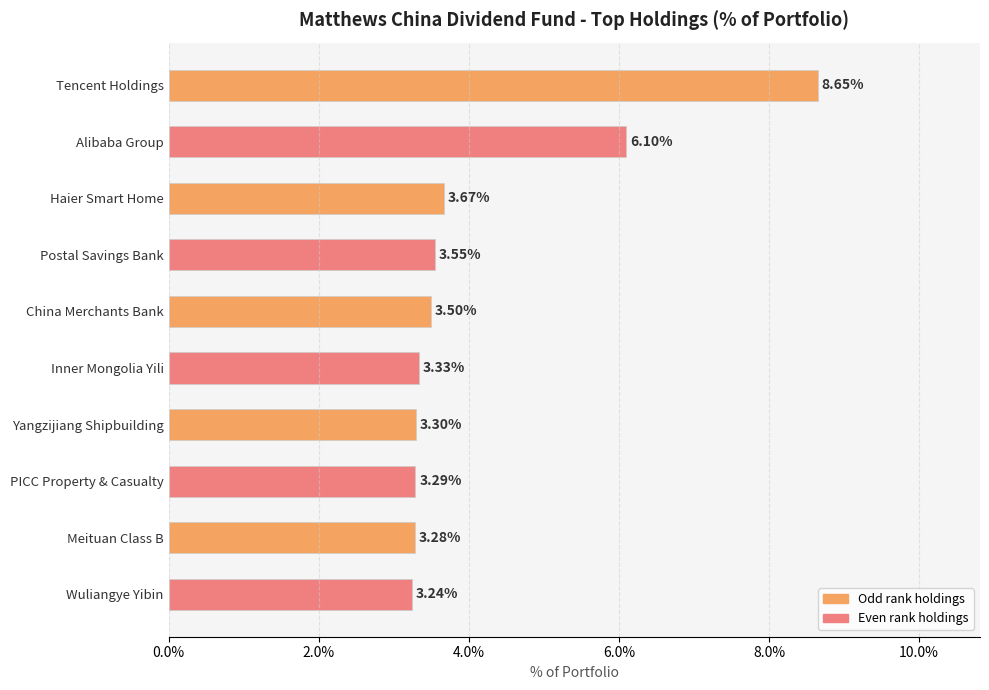

Where is the data nearest to the value 5?

Alibaba Group